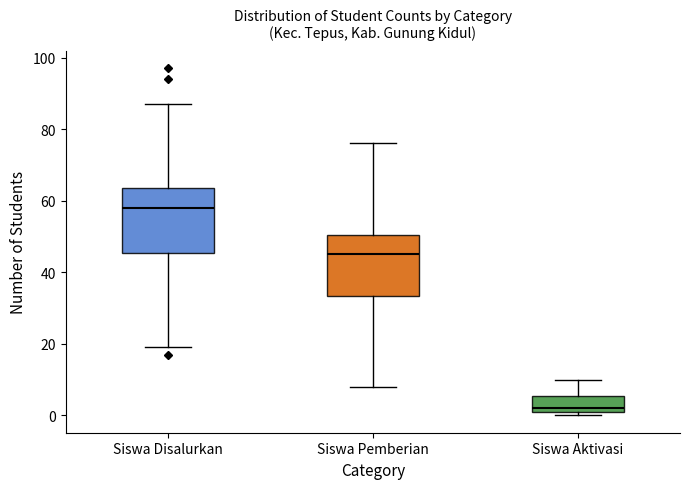

Which box has the lowest median line?

Siswa Aktivasi